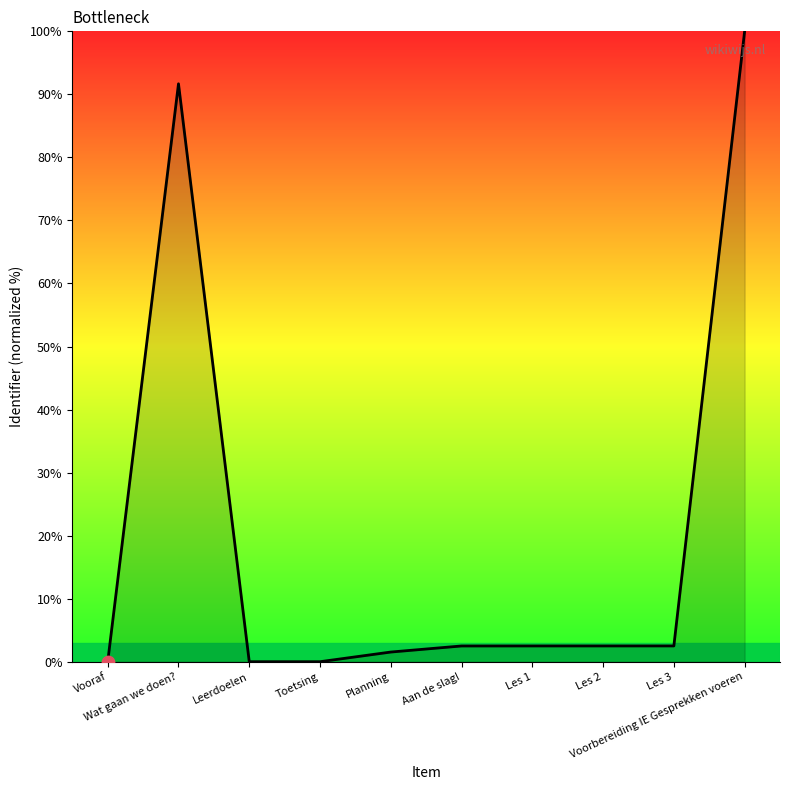

What is the ratio of the value at Wat gaan we doen? to the value at Les 2?

36.6